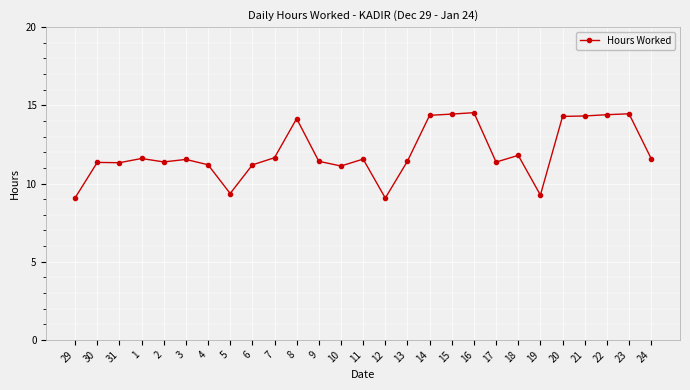

How many data points are less than 11?

4